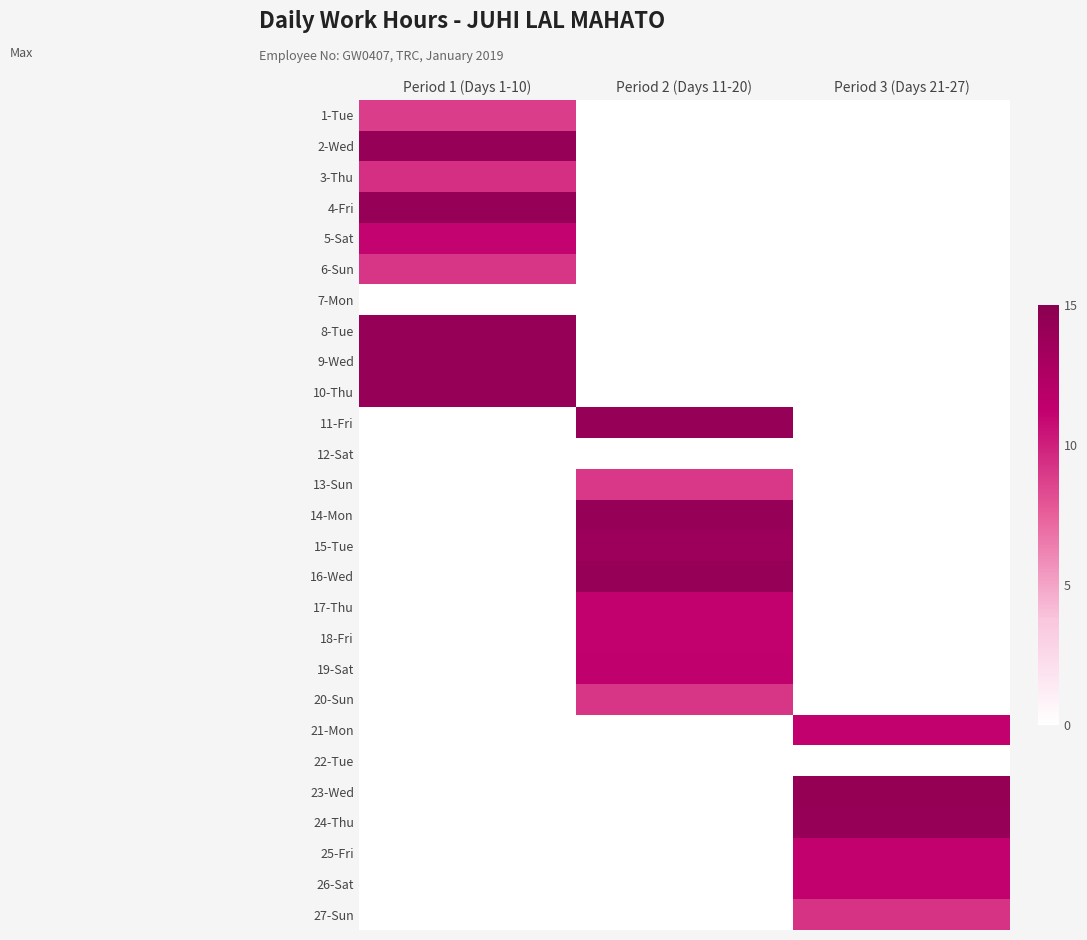

Count the number of data series in this chart.

27